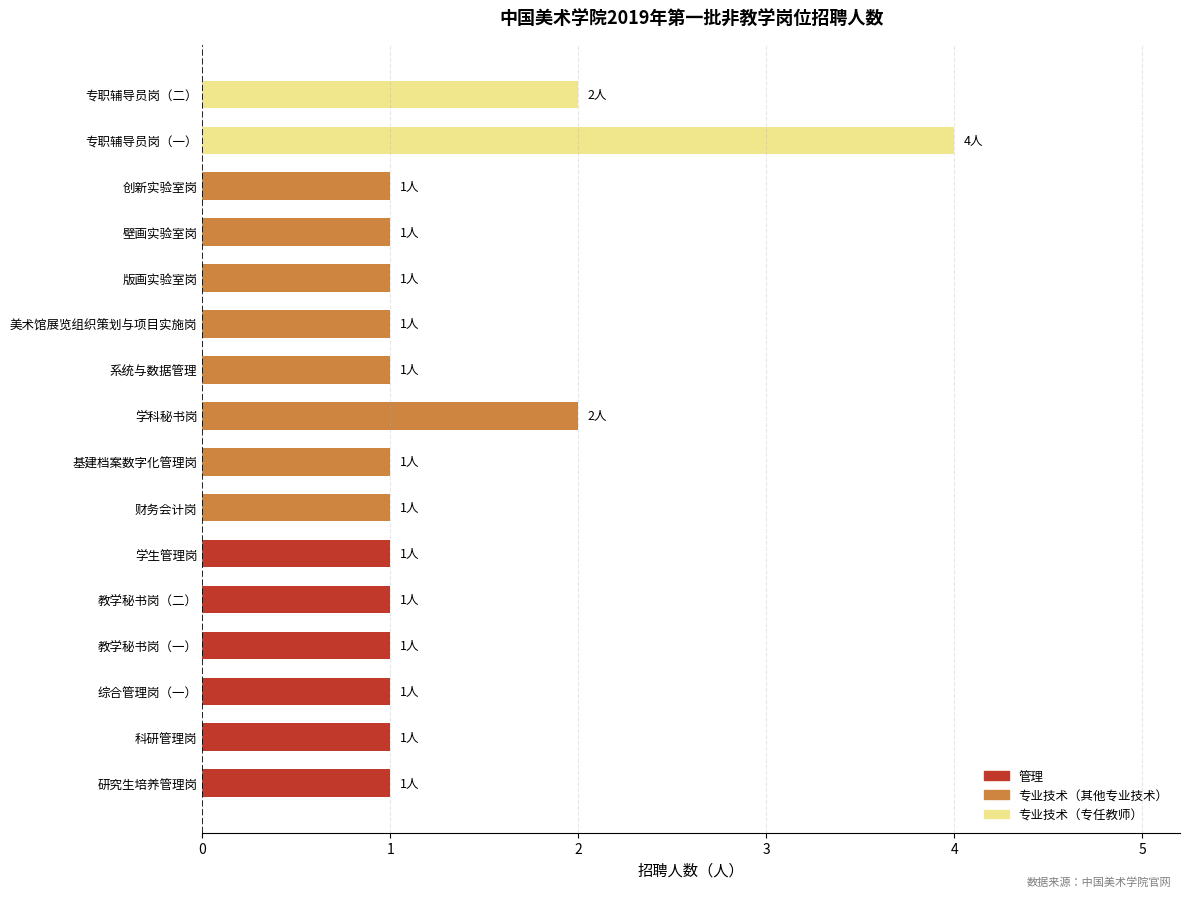

What is the greatest value displayed?

4